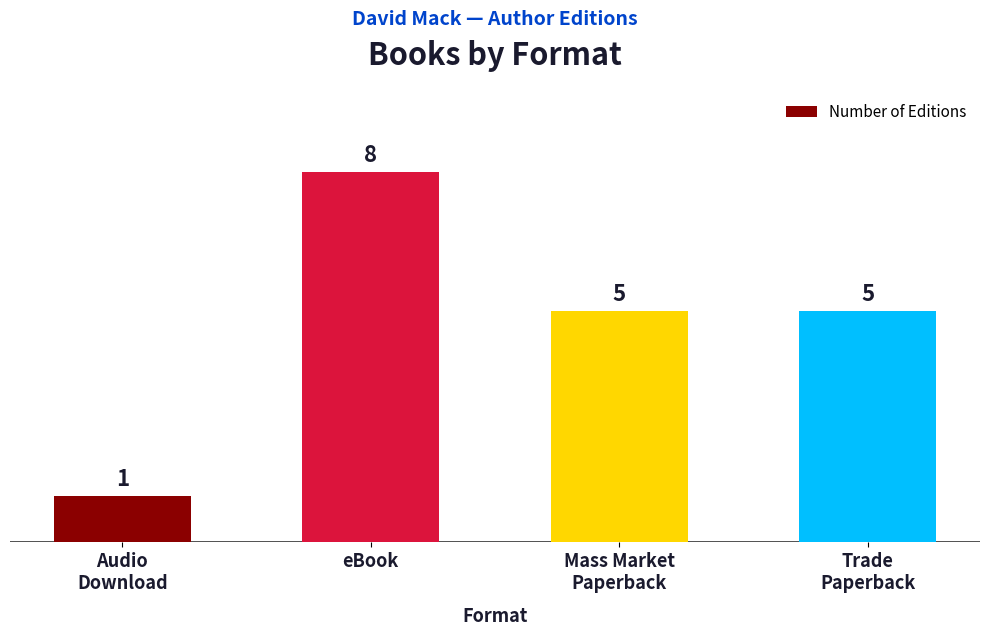

How many values are between 5 and 8?

3